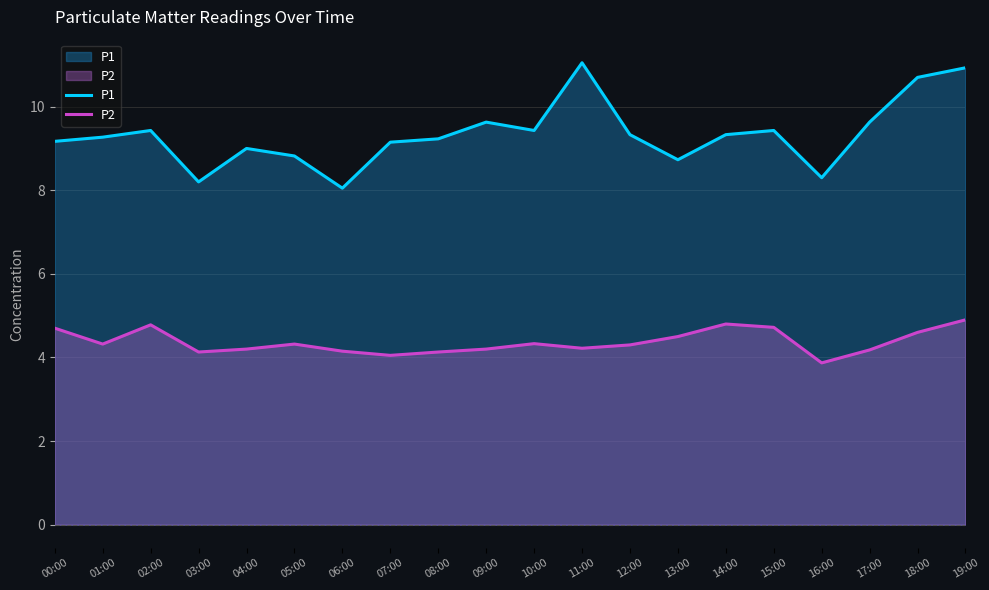

What is the sum of all P1 values?

186.8